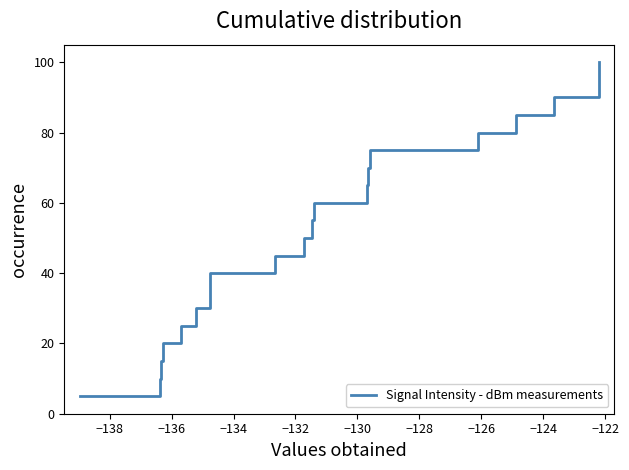

What is the smallest value displayed?

5.0